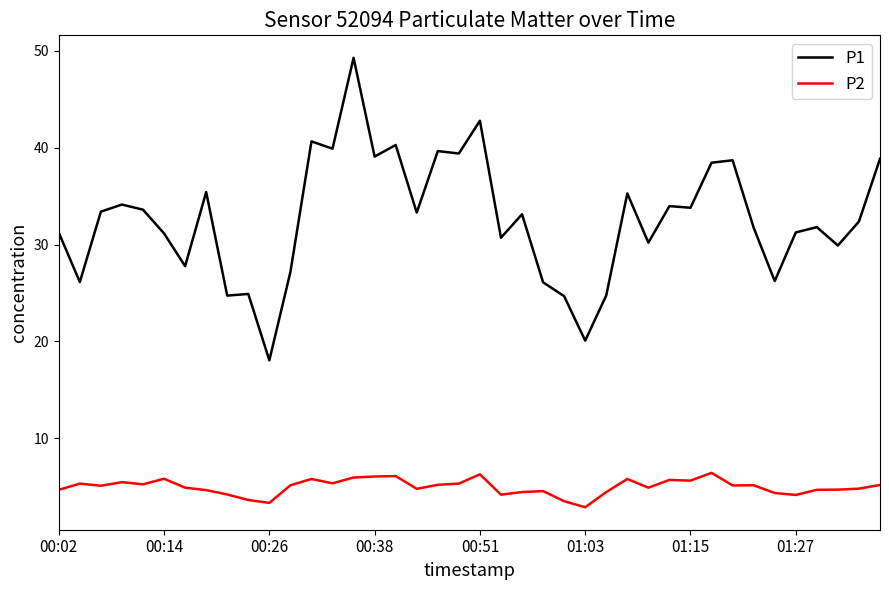

Count the number of data series in this chart.

2